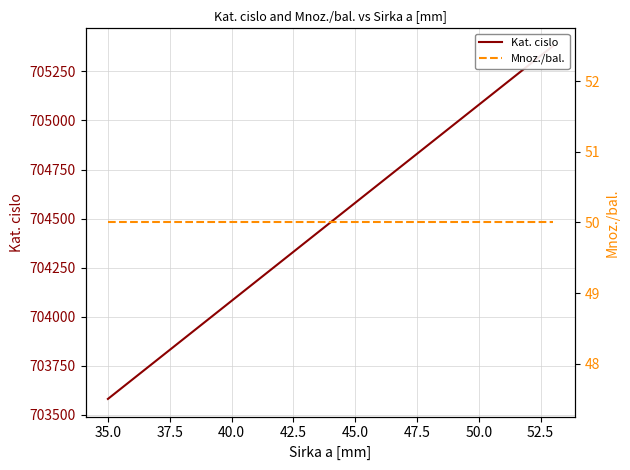

Rank the series by their maximum value, from highest to lowest.

Kat. cislo, Mnoz./bal.